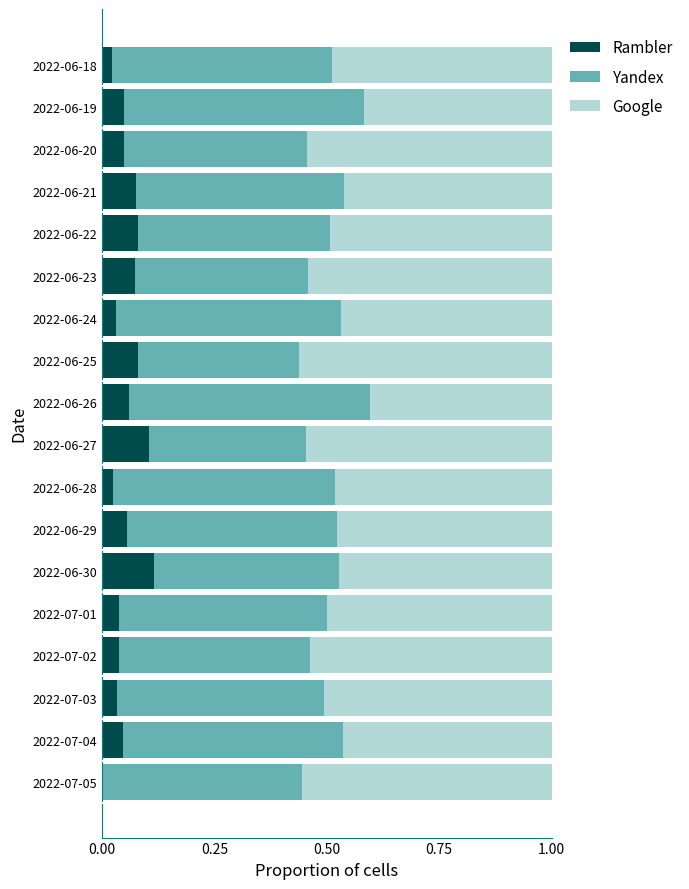

The value of Rambler at 2022-06-23 is 0.0. True or false?

False